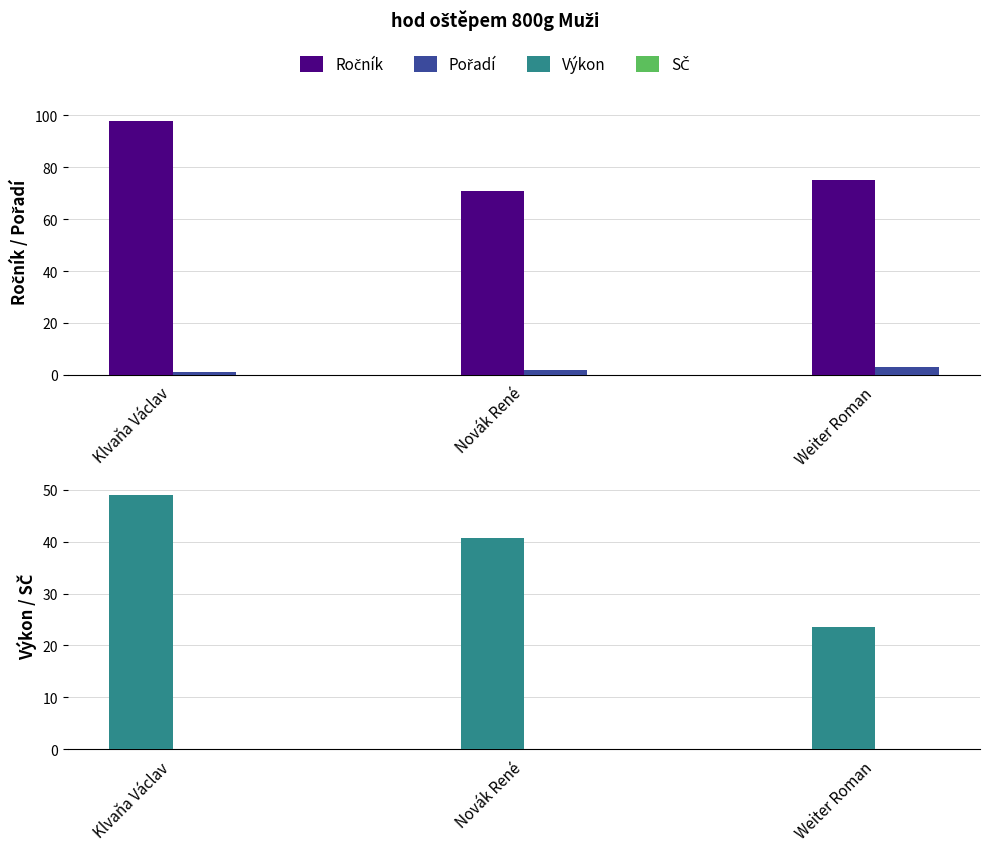

Which has a higher value, Klvaňa Václav or Novák René?

Klvaňa Václav